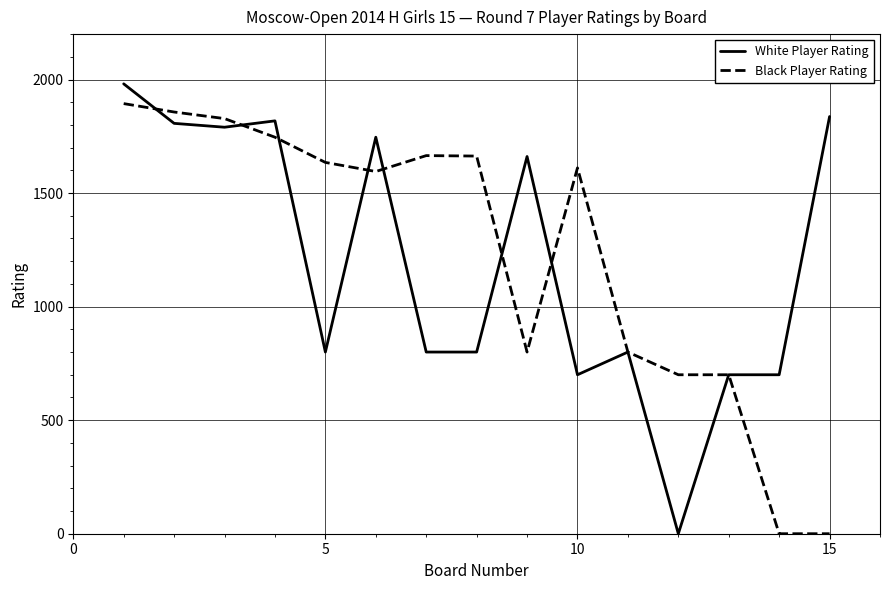

True or false: White Player Rating has more than 1 points higher than both neighbors.

True